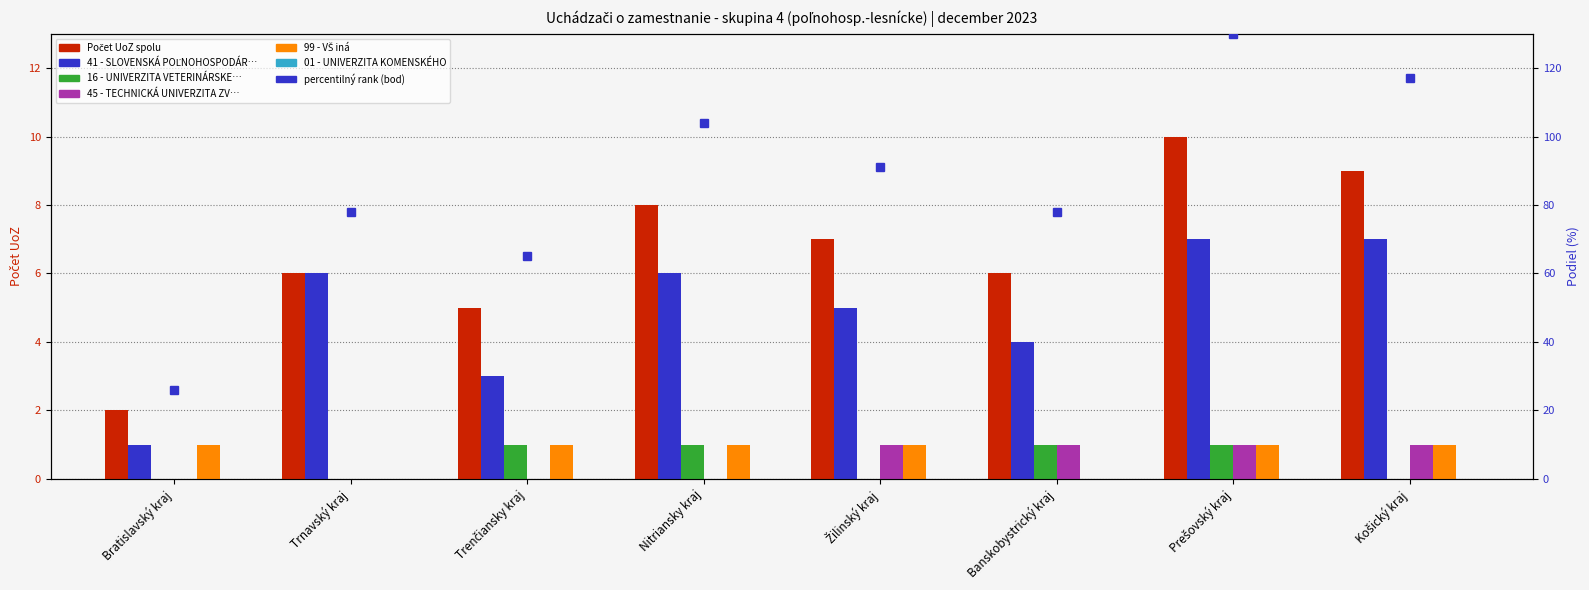

Is it true that 41 - SLOVENSKÁ POĽNOHOSPODÁRSK… equals 3 at Trenčiansky kraj?

True